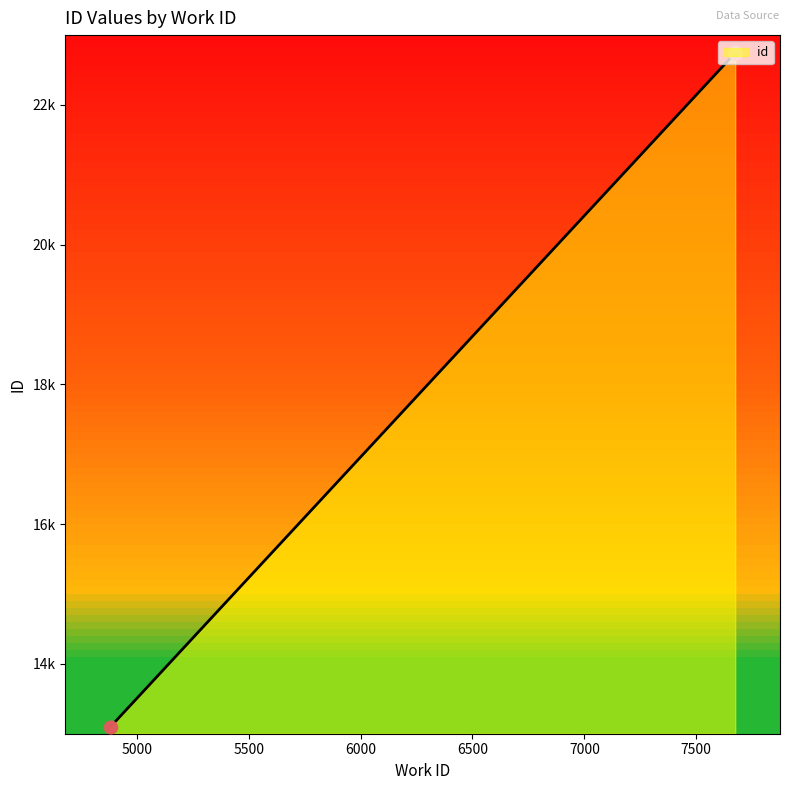

What is the ratio of the value at 7674 to the value at 4881?

1.7